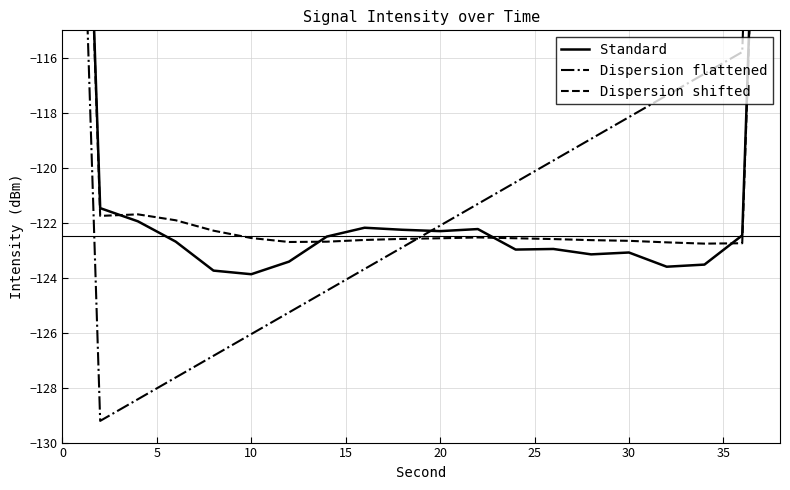

What are all the series names shown in the legend?

Standard, Dispersion flattened, Dispersion shifted